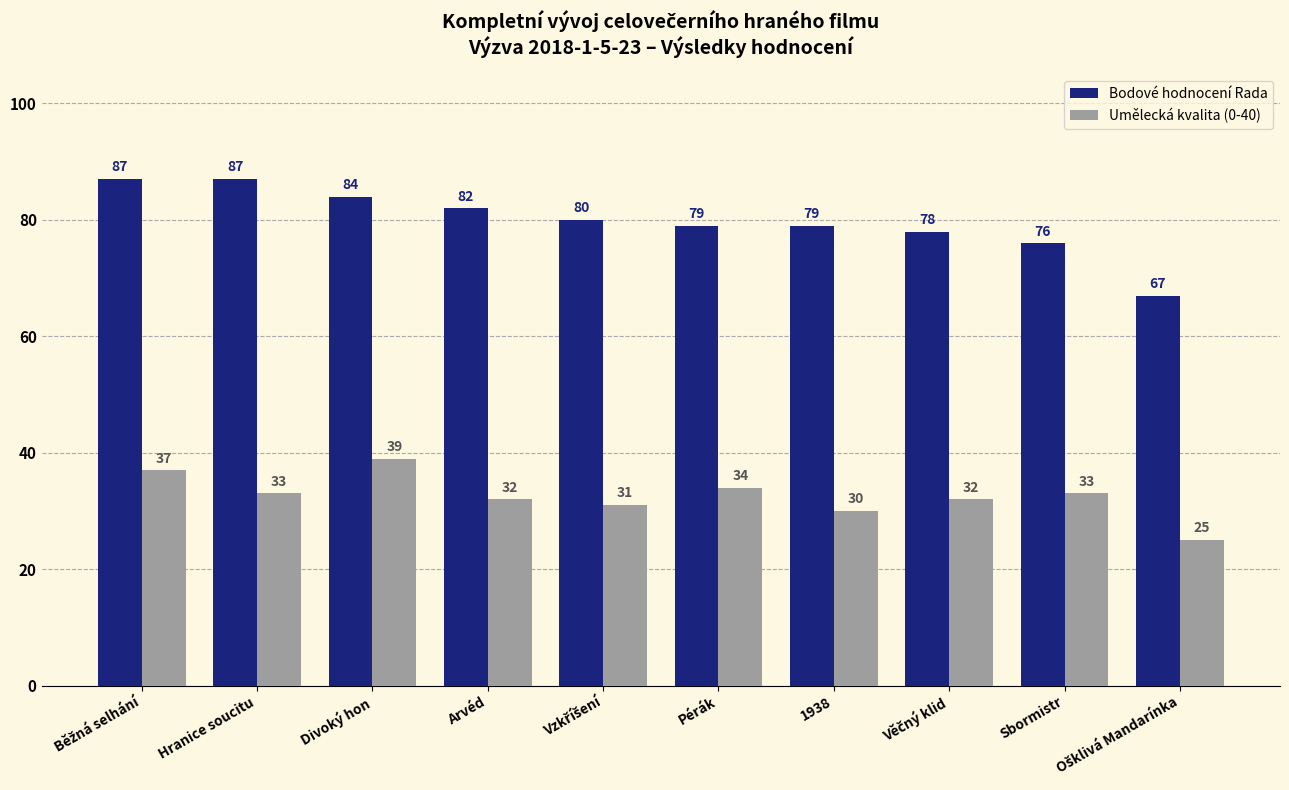

True or false: Umělecká kvalita (0-40) has a value of 30 at 1938.

True